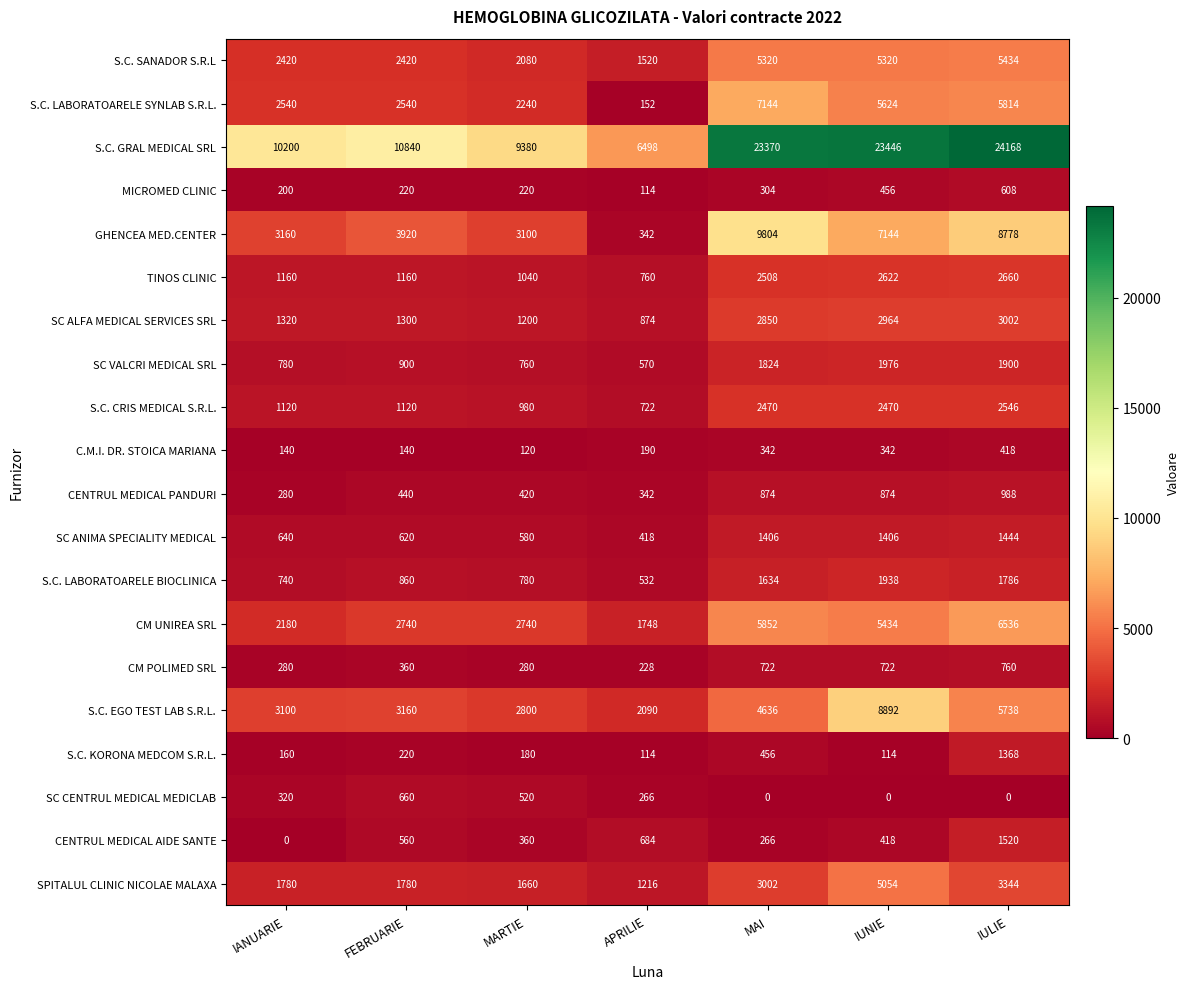

At IUNIE, list the series in order from smallest to largest.

SC CENTRUL MEDICAL MEDICLAB, S.C. KORONA MEDCOM S.R.L., C.M.I. DR. STOICA MARIANA, CENTRUL MEDICAL AIDE SANTE, MICROMED CLINIC, CM POLIMED SRL, CENTRUL MEDICAL PANDURI, SC ANIMA SPECIALITY MEDICAL, S.C. LABORATOARELE BIOCLINICA, SC VALCRI MEDICAL SRL, S.C. CRIS MEDICAL S.R.L., TINOS CLINIC, SC ALFA MEDICAL SERVICES SRL, SPITALUL CLINIC NICOLAE MALAXA, S.C. SANADOR S.R.L, CM UNIREA SRL, S.C. LABORATOARELE SYNLAB S.R.L., GHENCEA MED.CENTER, S.C. EGO TEST LAB S.R.L., S.C. GRAL MEDICAL SRL